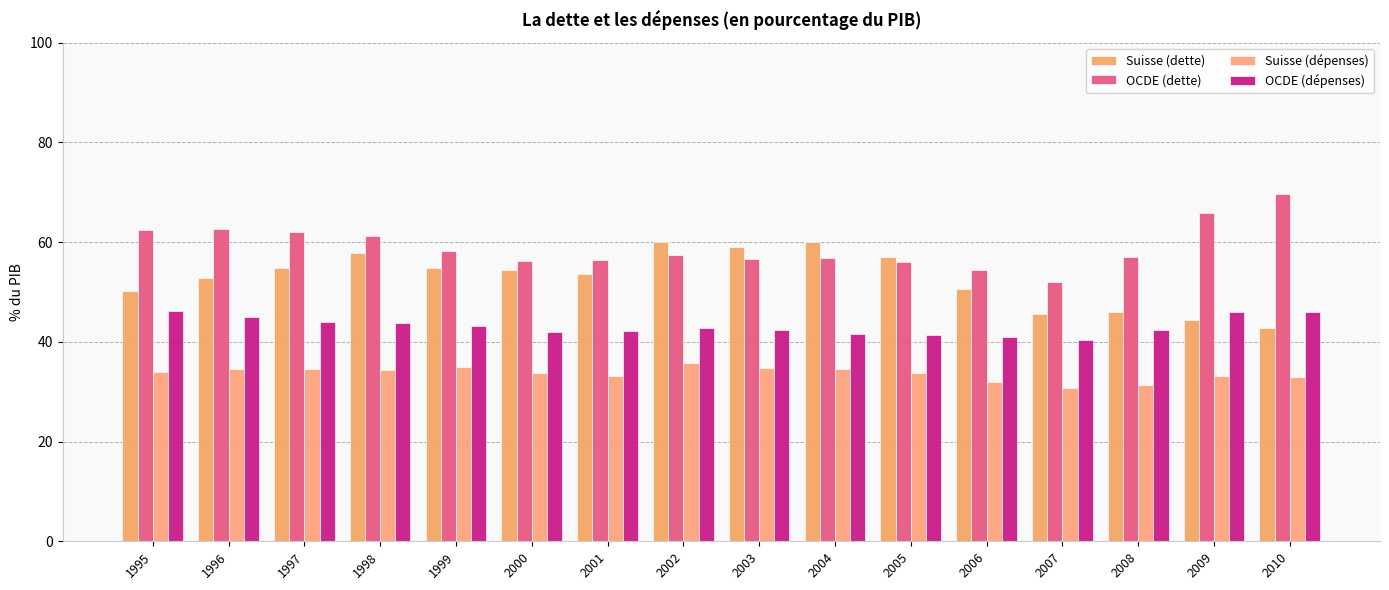

What are all the series names shown in the legend?

Suisse (dette), OCDE (dette), Suisse (dépenses), OCDE (dépenses)